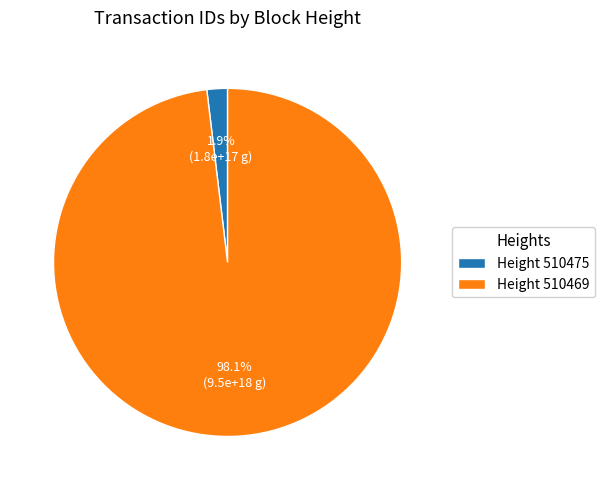

What percentage is NOT represented by Height 510469?

1.9%